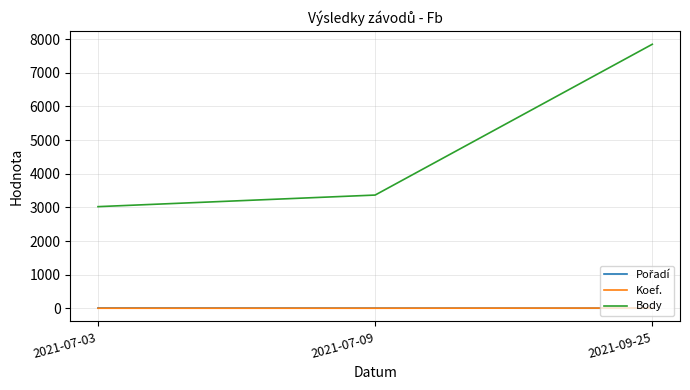

Which series has the largest range (max minus min)?

Body